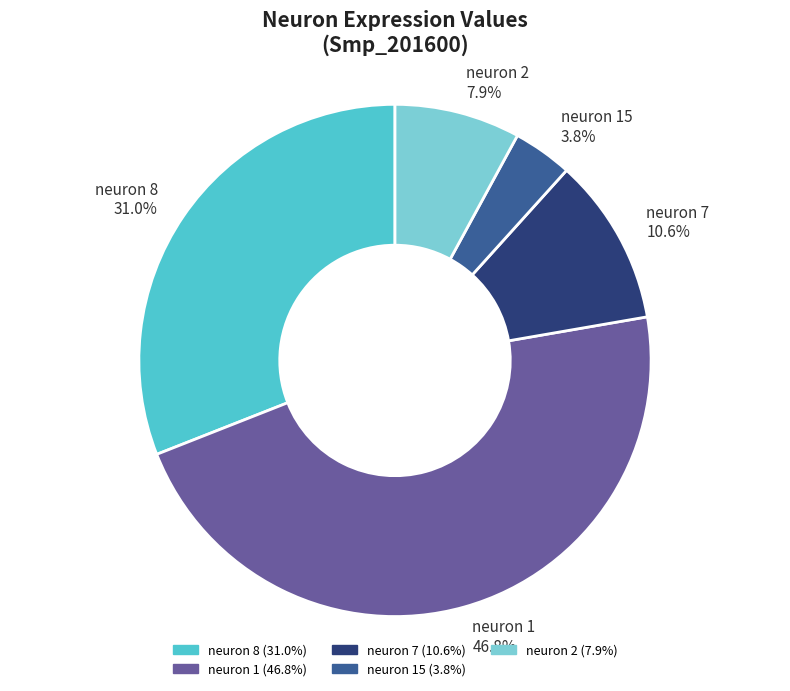

What percentage is the neuron 2 slice, to the nearest percent?

8%